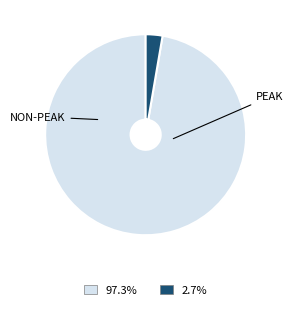

Does any single category account for the majority?

Yes